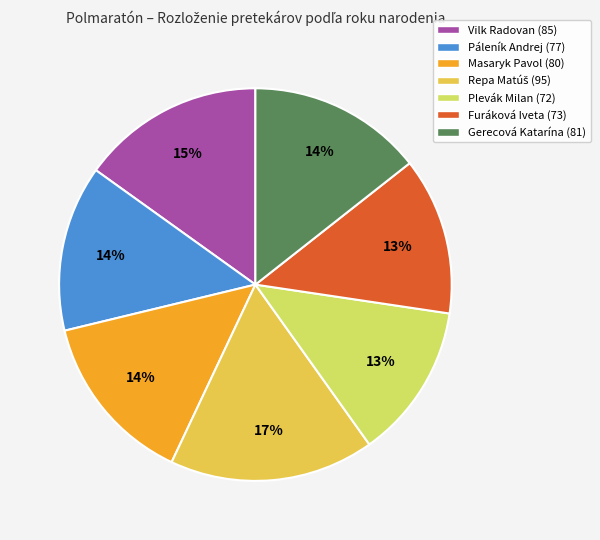

Is there any slice that represents more than half of the pie?

No